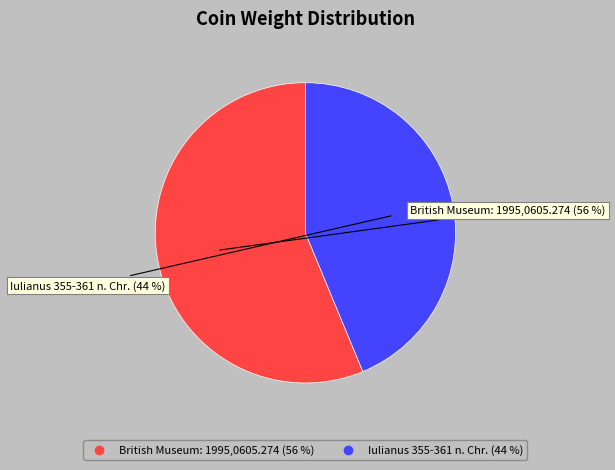

What percentage is the Iulianus 355-361 n. Chr. slice, to the nearest percent?

44%